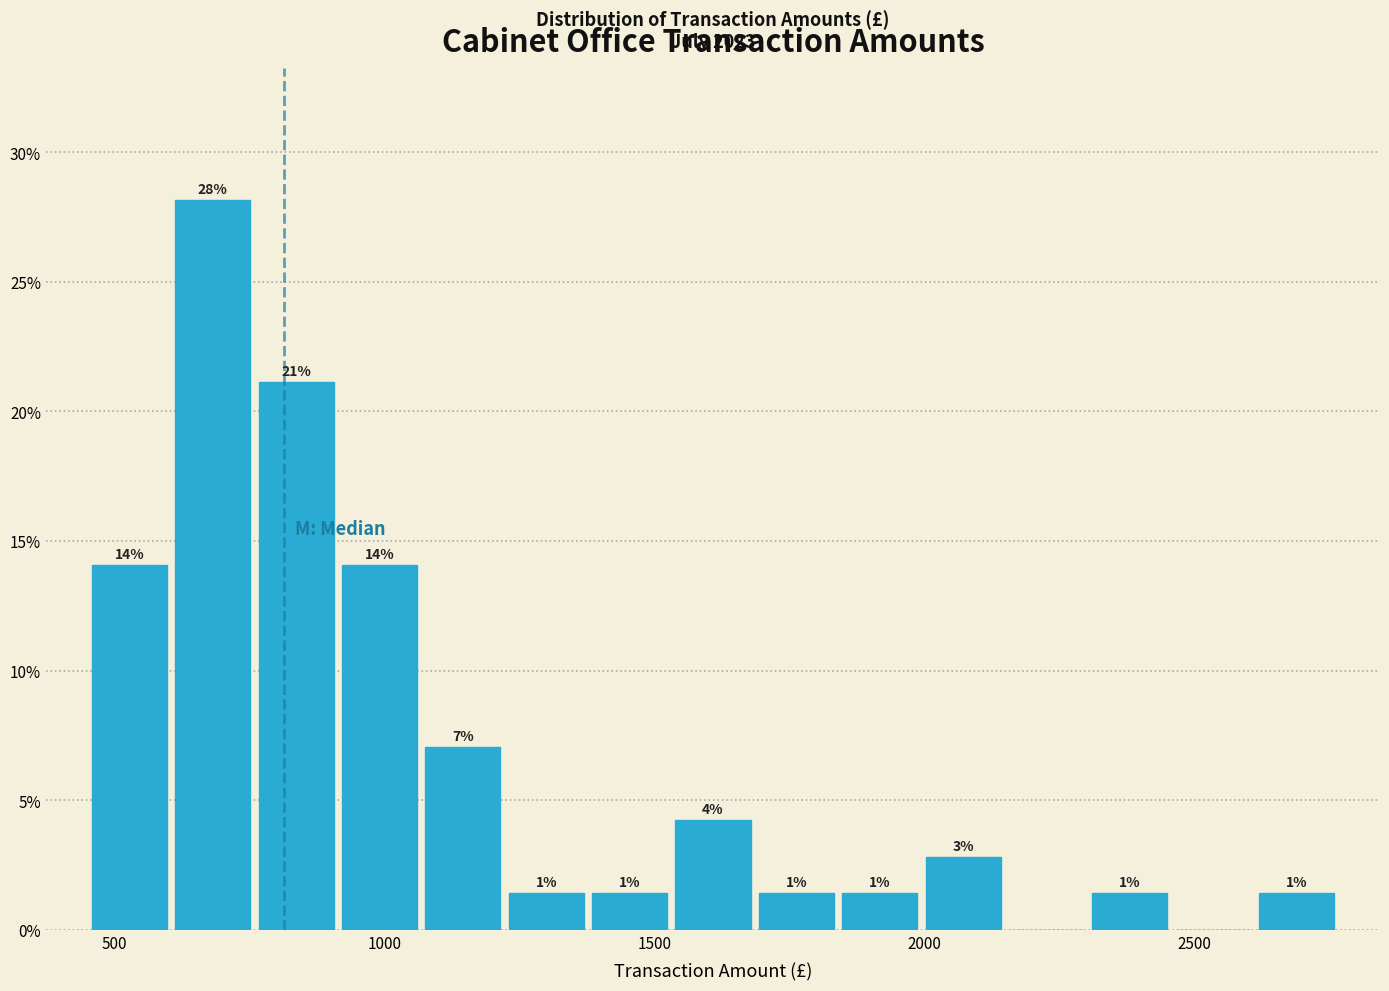

Read against the x-axis, roughly where is the centre of the tallest bar?

700